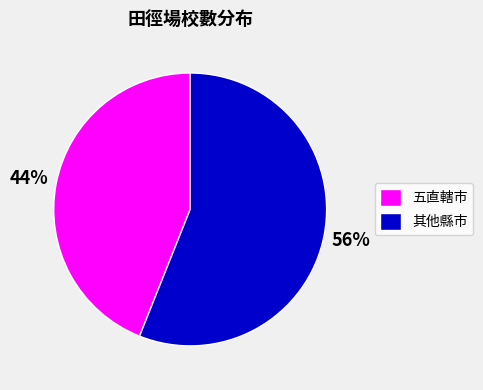

To the nearest percent, what is the average slice percentage?

50%